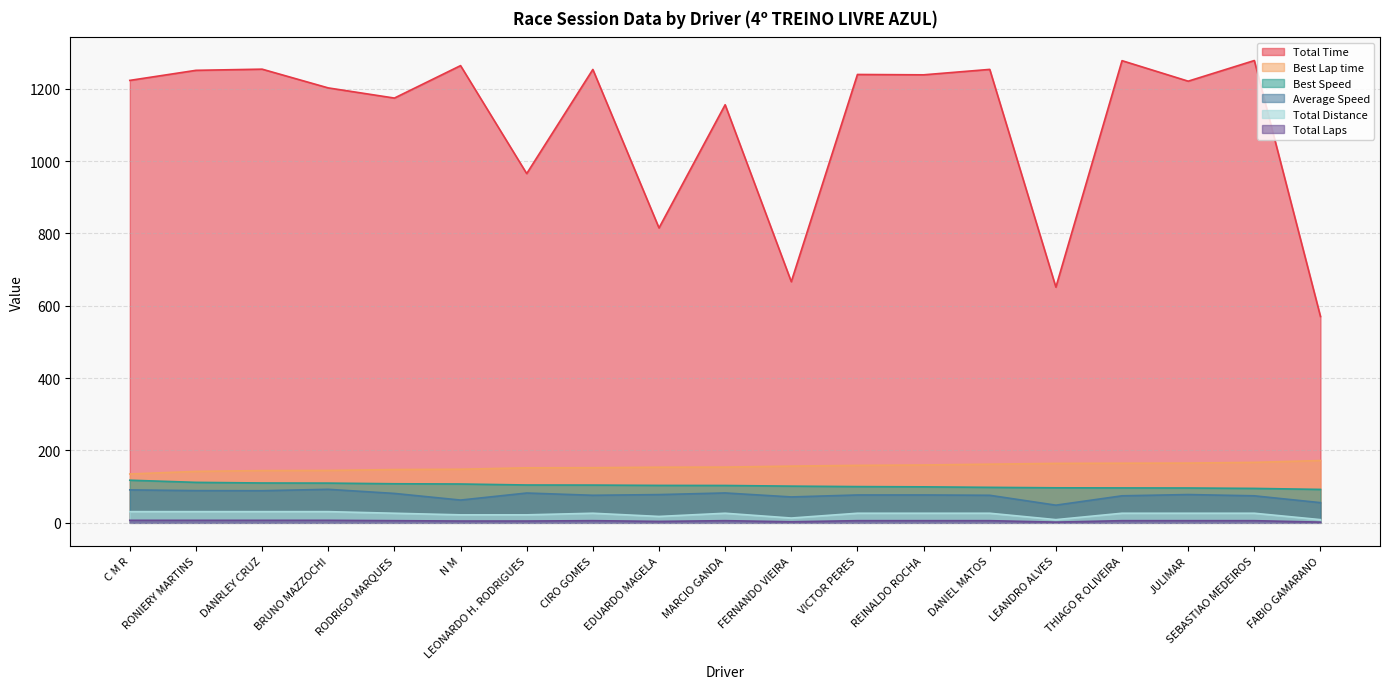

The value of Total Distance at JULIMAR is 26.5. True or false?

True